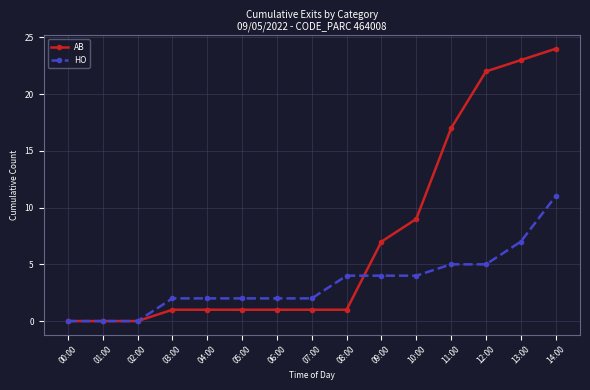

Which series has the largest total across all categories?

AB